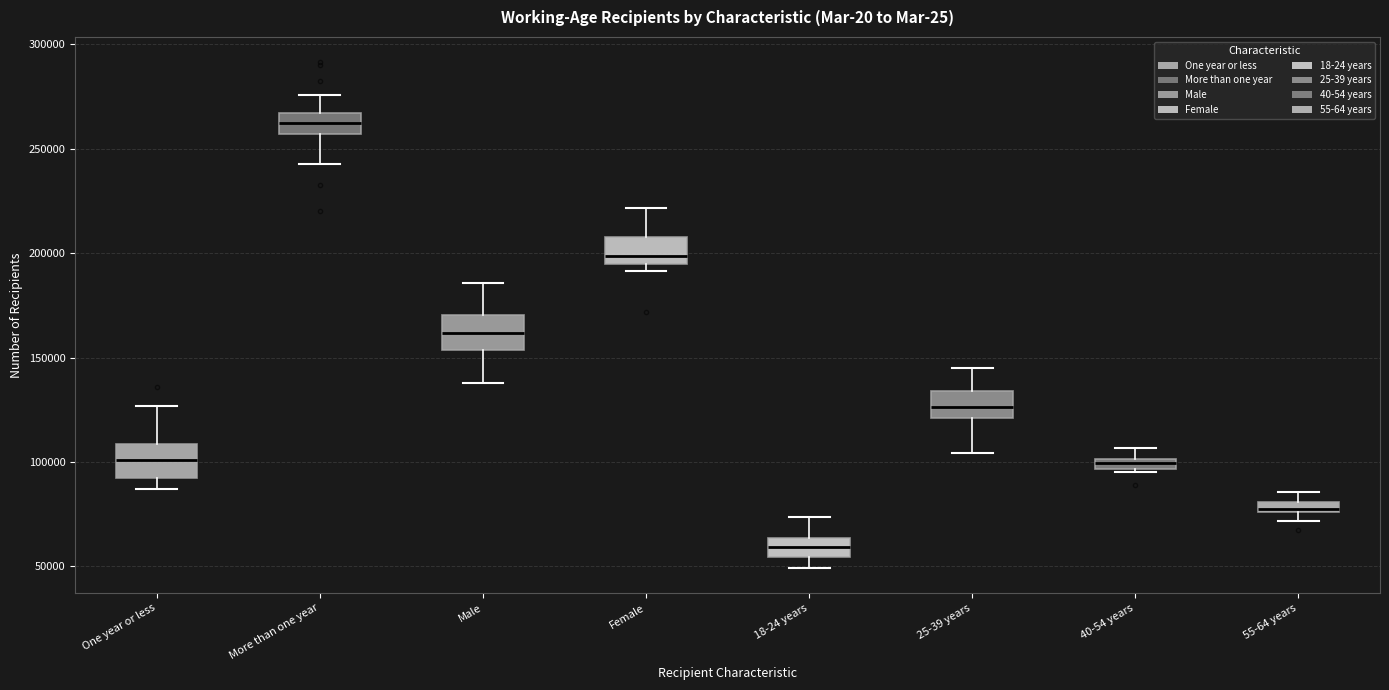

Which box's median line is the highest?

More than one year